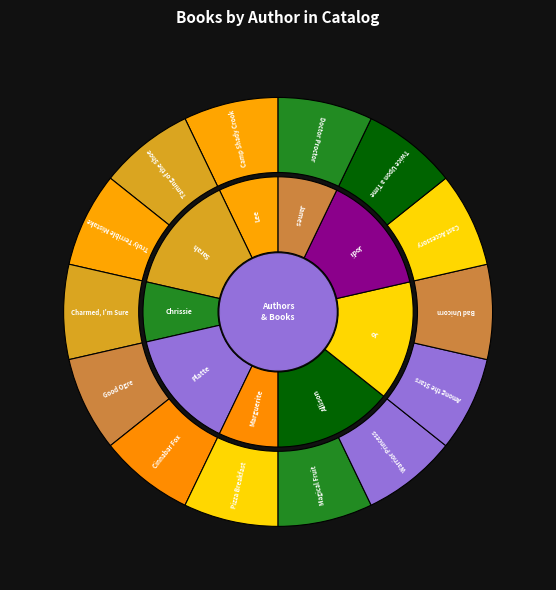

Is it true that Chrissie Perry is 1% of the pie?

False